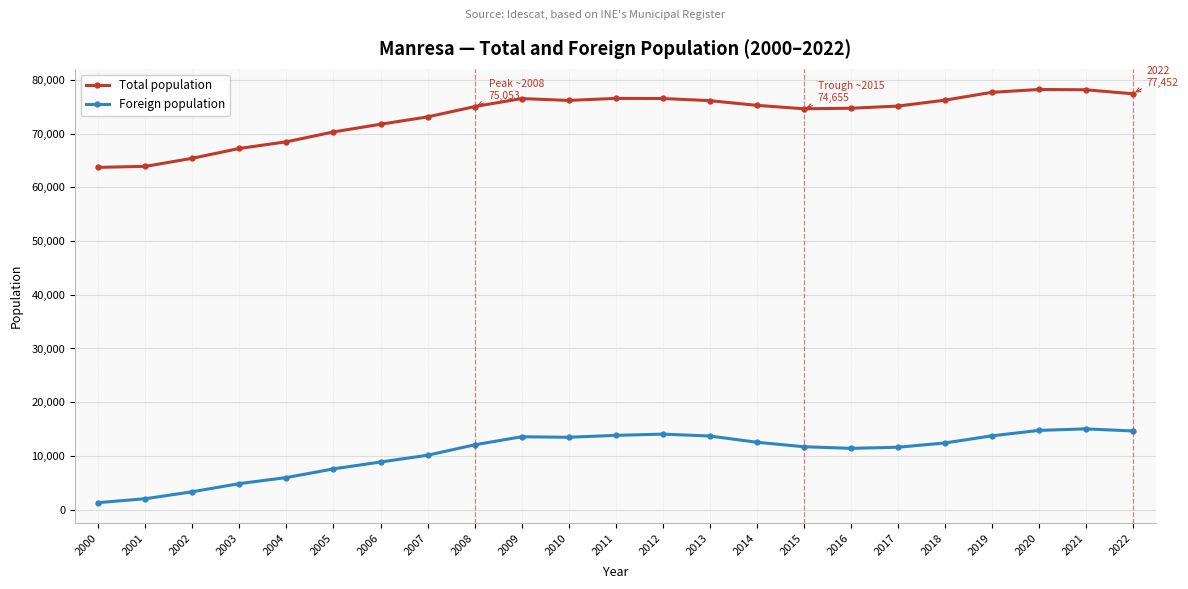

What is the spread (max minus min) of values at 2015?

62951